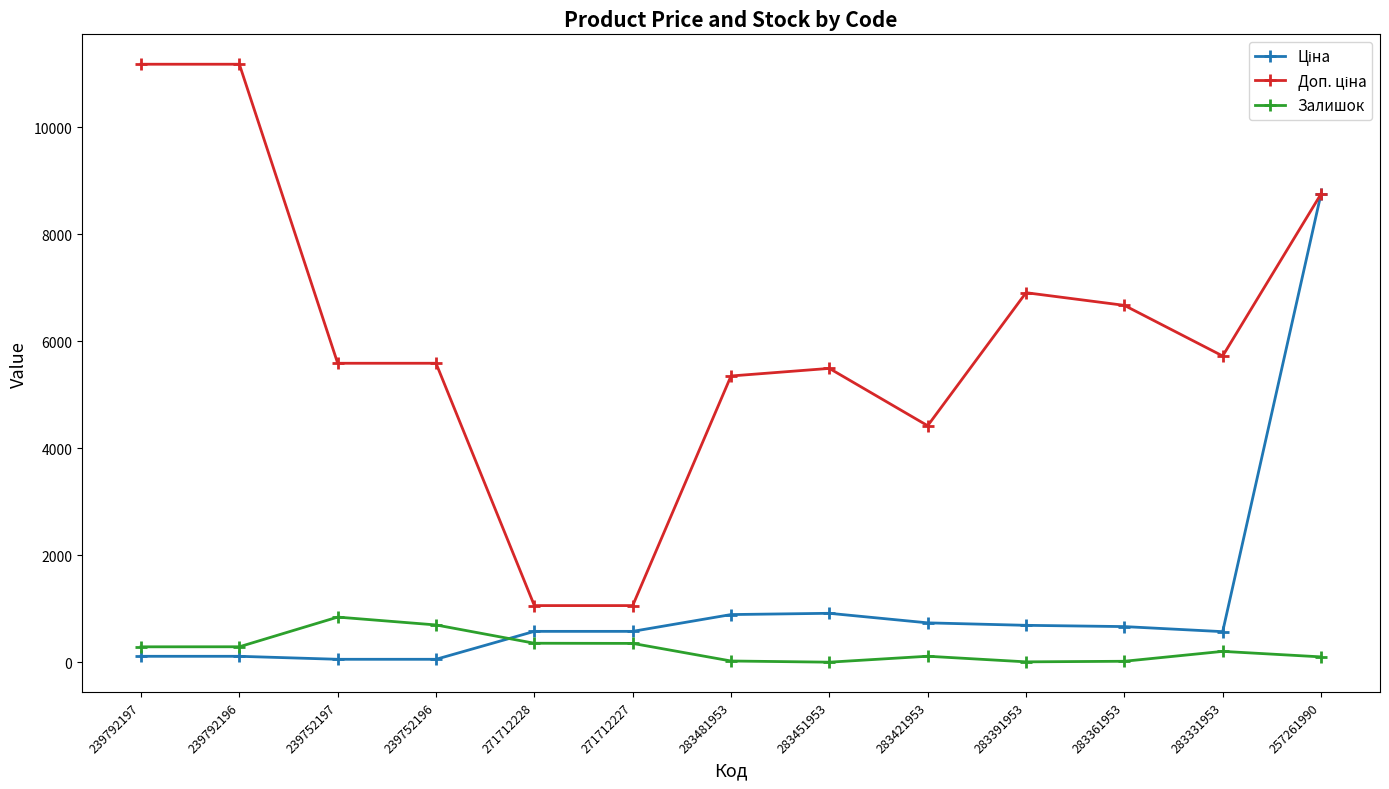

What position from the left is 257261990?

13